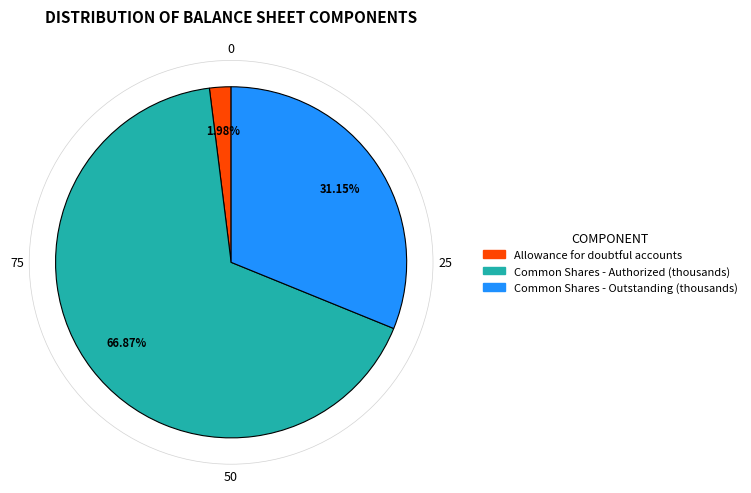

Between Common Shares - Outstanding (thousands) and Allowance for doubtful accounts, which is larger?

Common Shares - Outstanding (thousands)